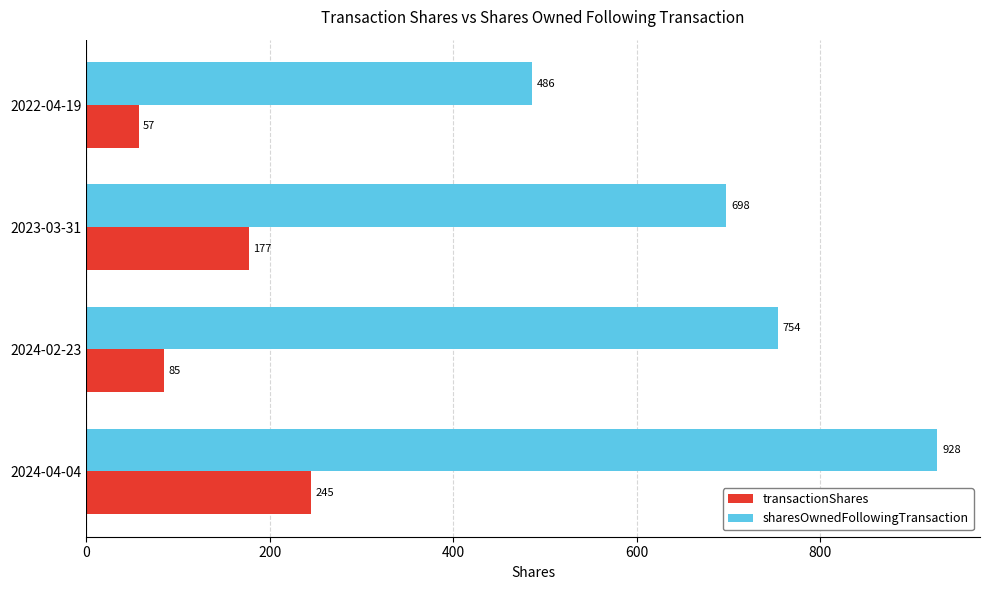

The value of sharesOwnedFollowingTransaction at 2024-02-23 is 1132. True or false?

False